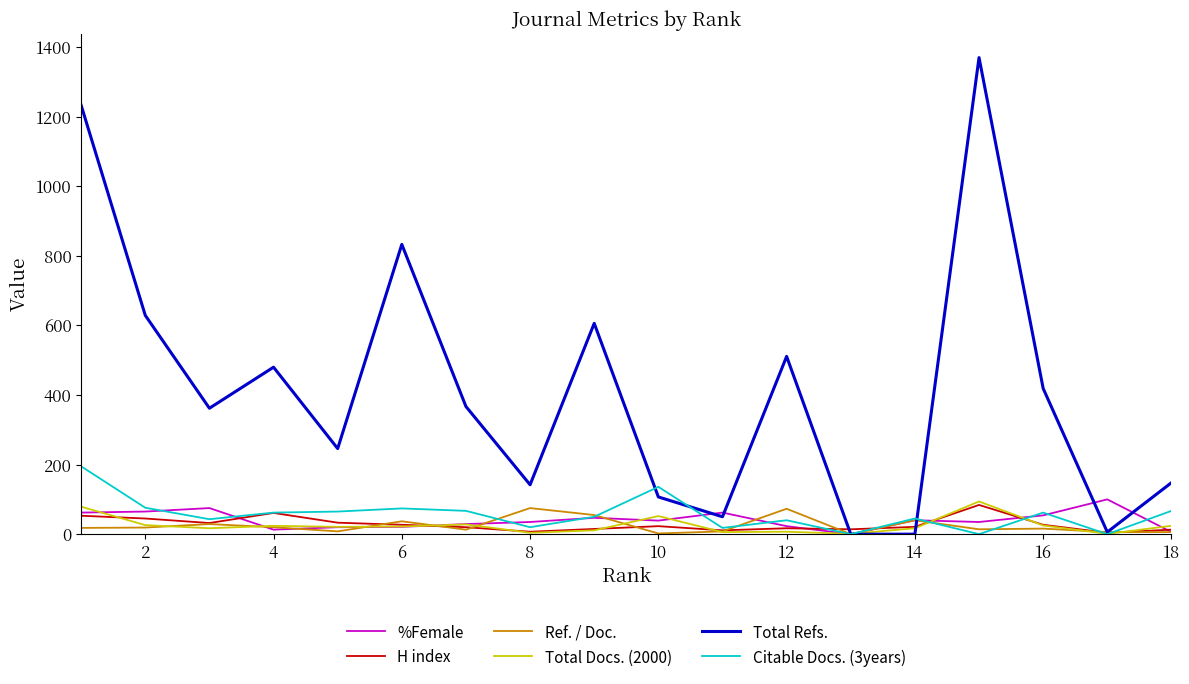

What is the greatest value displayed?

1370